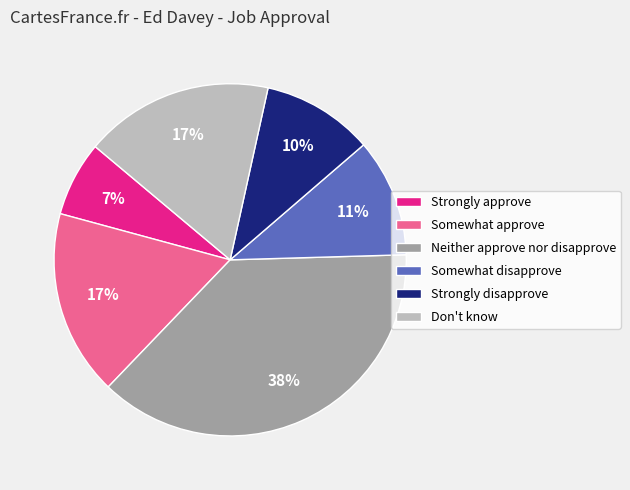

Combined, do Somewhat disapprove and Strongly disapprove account for over 50%?

No